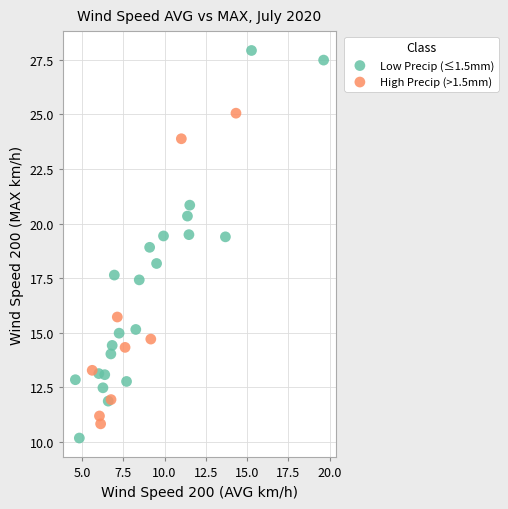

Which series has the widest spread of Y values?

Low Precip (≤1.5mm)